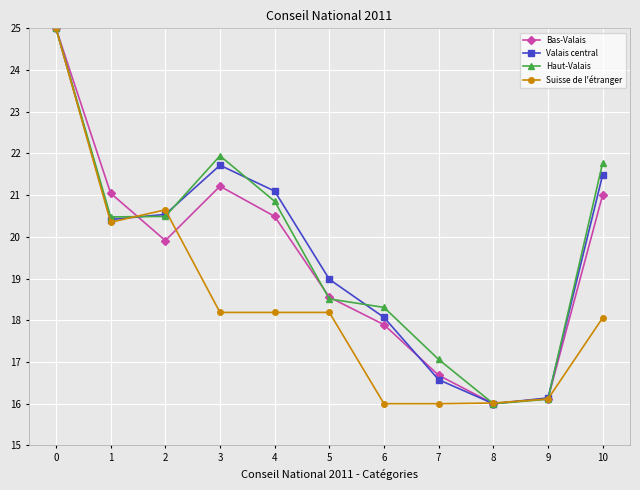

Is the value of Suisse de l'étranger at 7 greater than the value of Bas-Valais at 4?

No